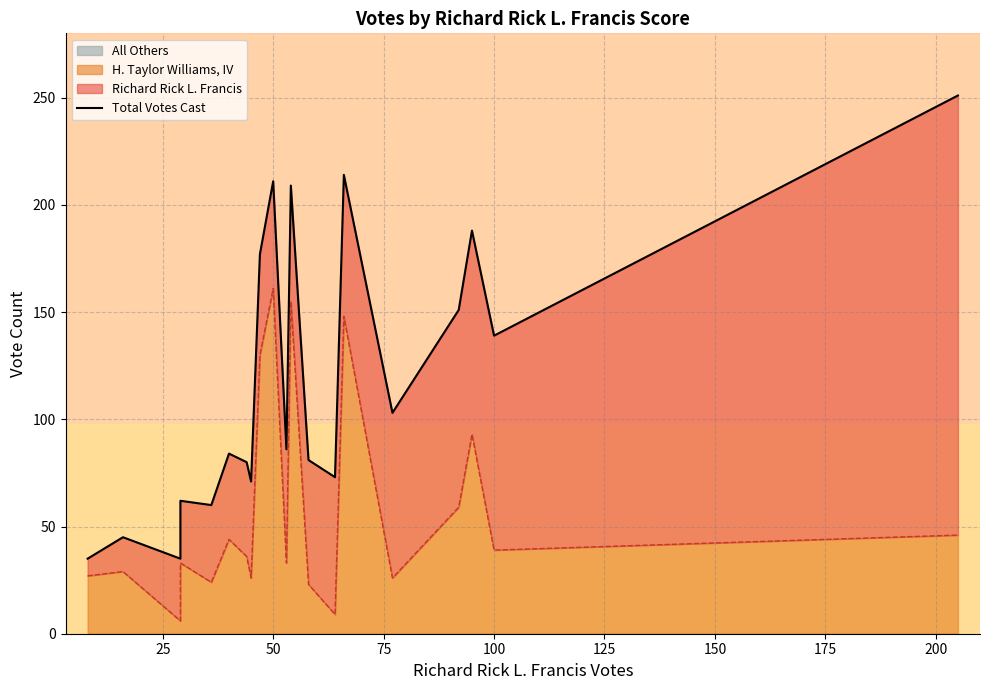

True or false: there are more than 1 points higher than both neighbors.

True